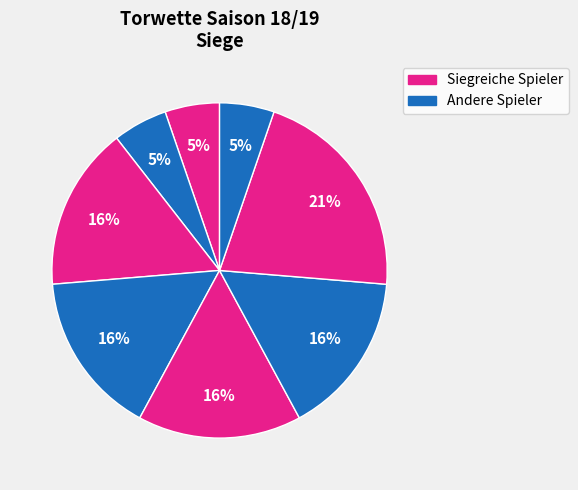

How many segments does this pie chart have?

8